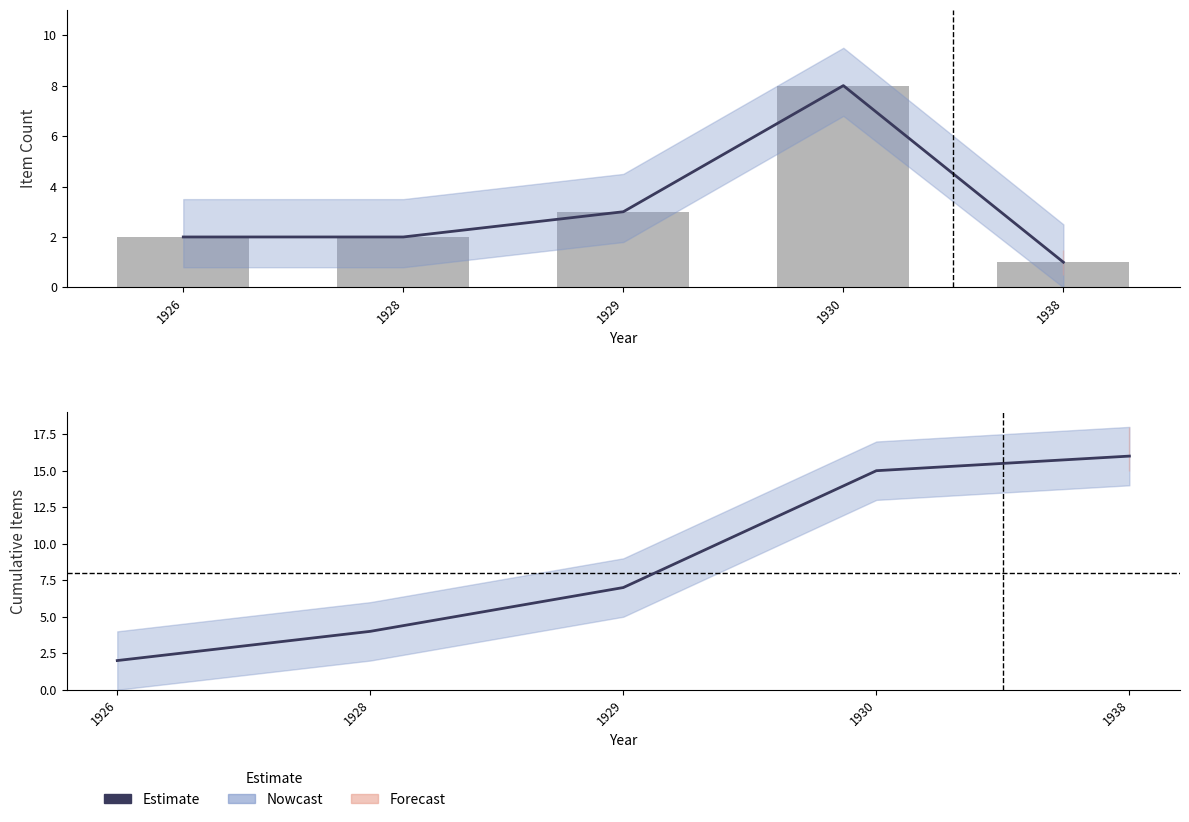

At 1926, list the series in order from smallest to largest.

Estimate, Annual Item Count